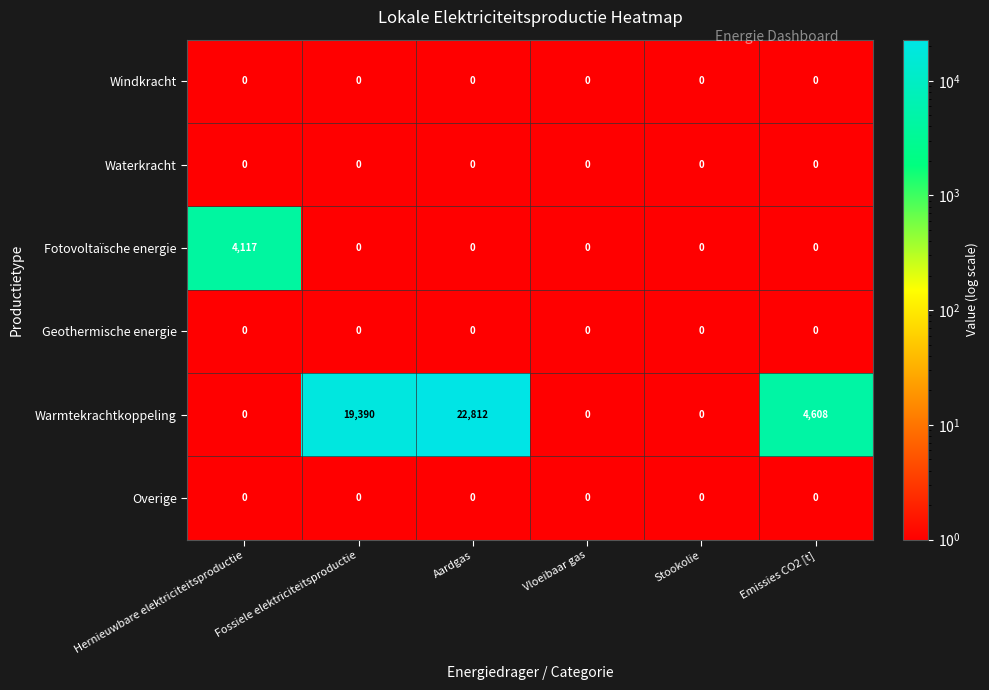

Count the number of categories in the chart.

6